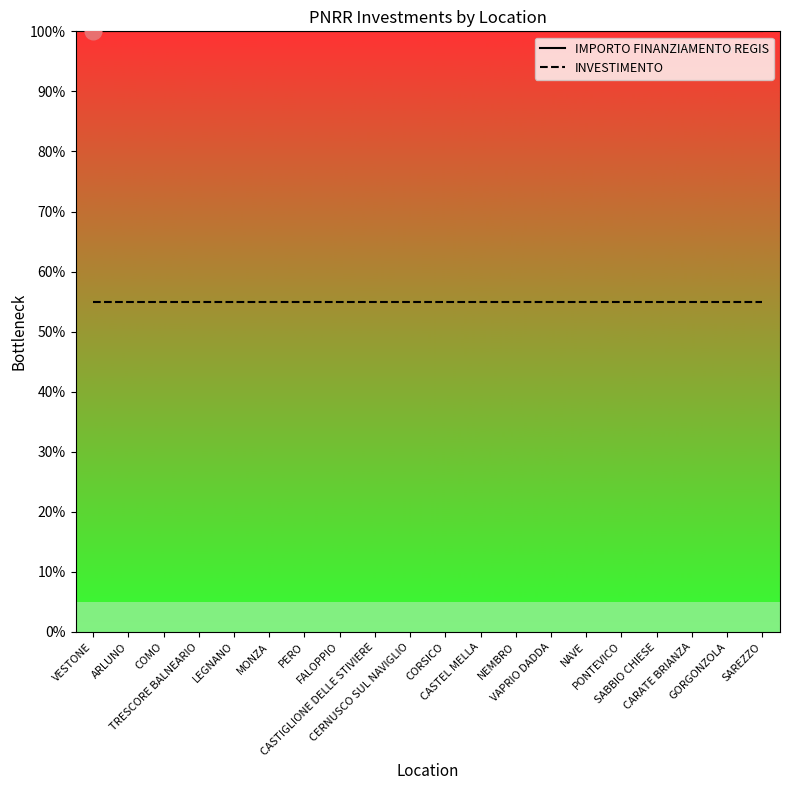

Which category has the highest value across all series?

VESTONE